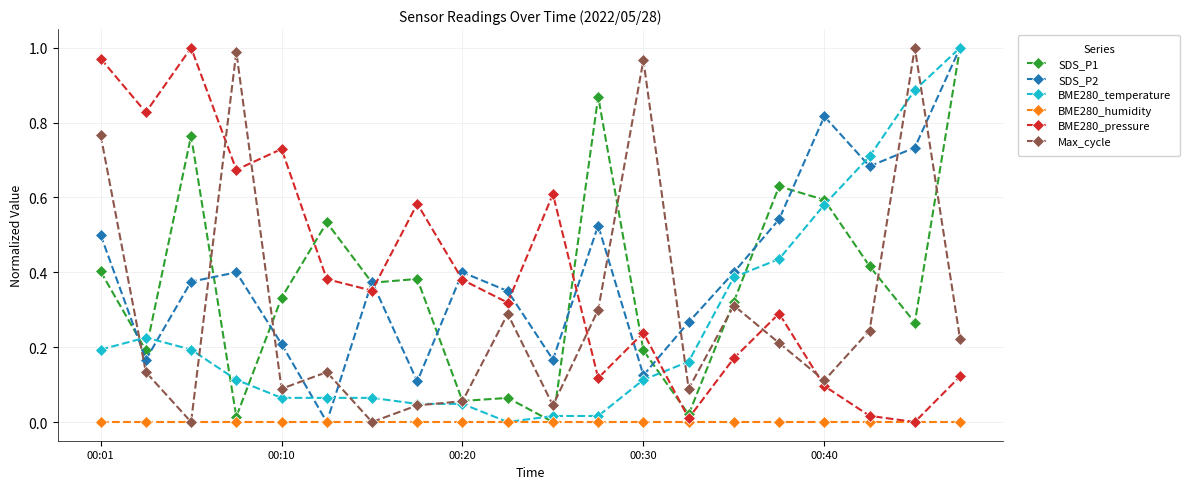

True or false: BME280_pressure has more than 2 points higher than both neighbors.

True